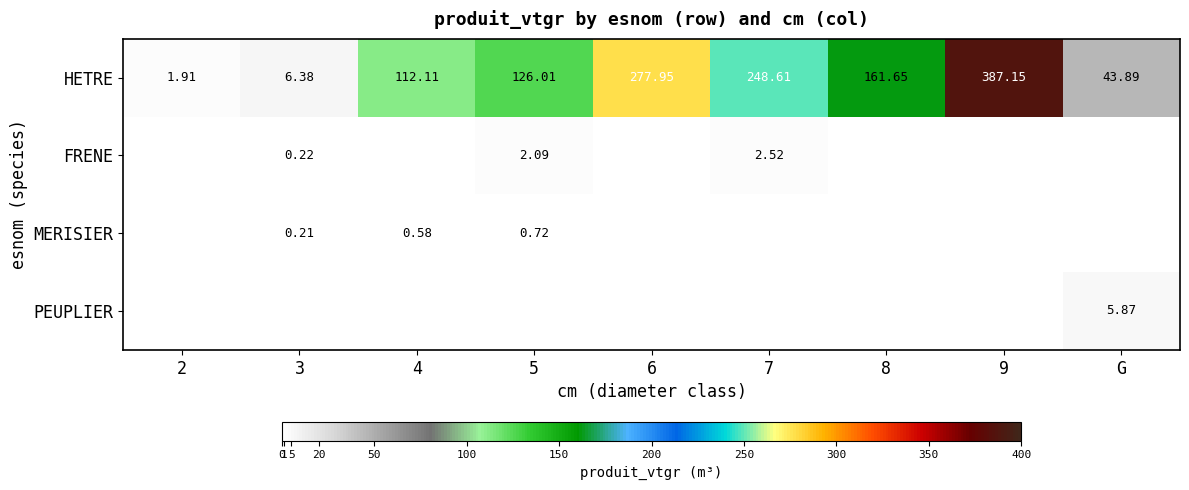

List the series in order of their peak value, lowest first.

MERISIER, FRENE, PEUPLIER, HETRE